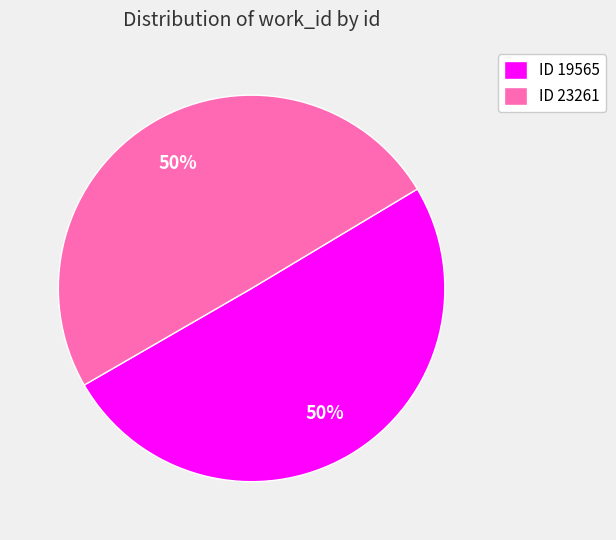

To the nearest percent, what percentage of the pie is ID 19565?

50%